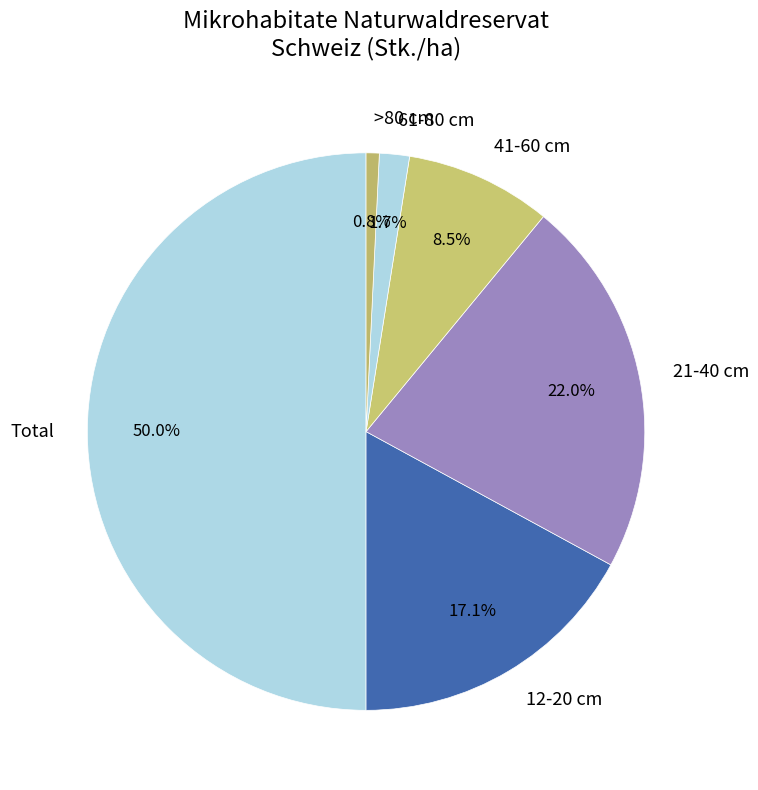

What percentage do >80 cm and 61-80 cm together represent?

2.5%